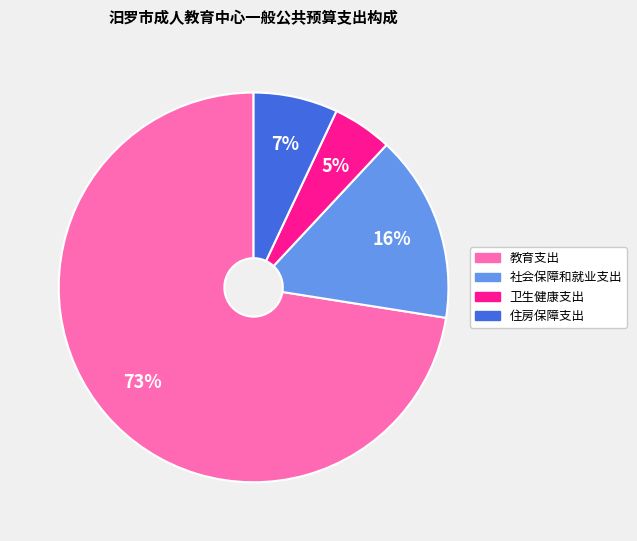

Between 住房保障支出 and 卫生健康支出, which is larger?

住房保障支出